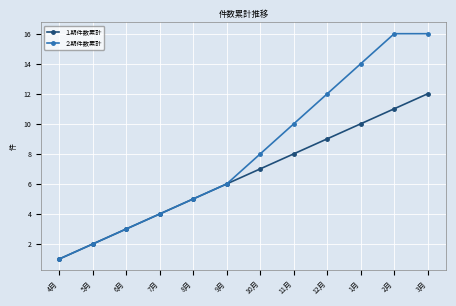

What is the value of the ２期件数累計 point at the 11th from the left?

16